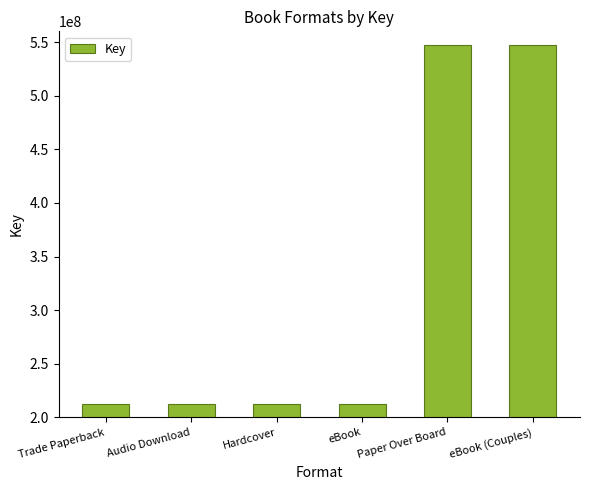

What is the ratio of the value at Trade Paperback to the value at eBook?

1.0